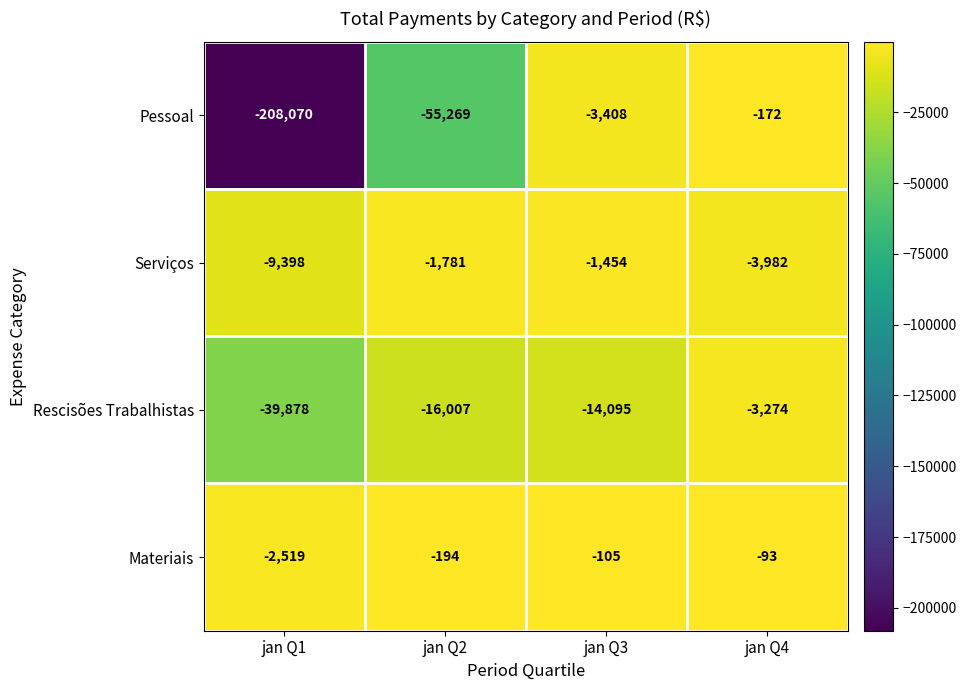

Where is Pessoal nearest to the value -104121?

jan Q2